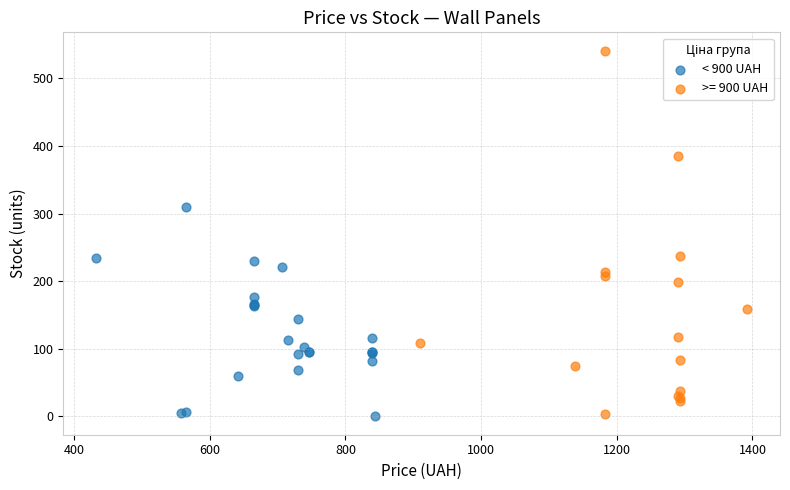

Which series contains the highest Y value?

>= 900 UAH